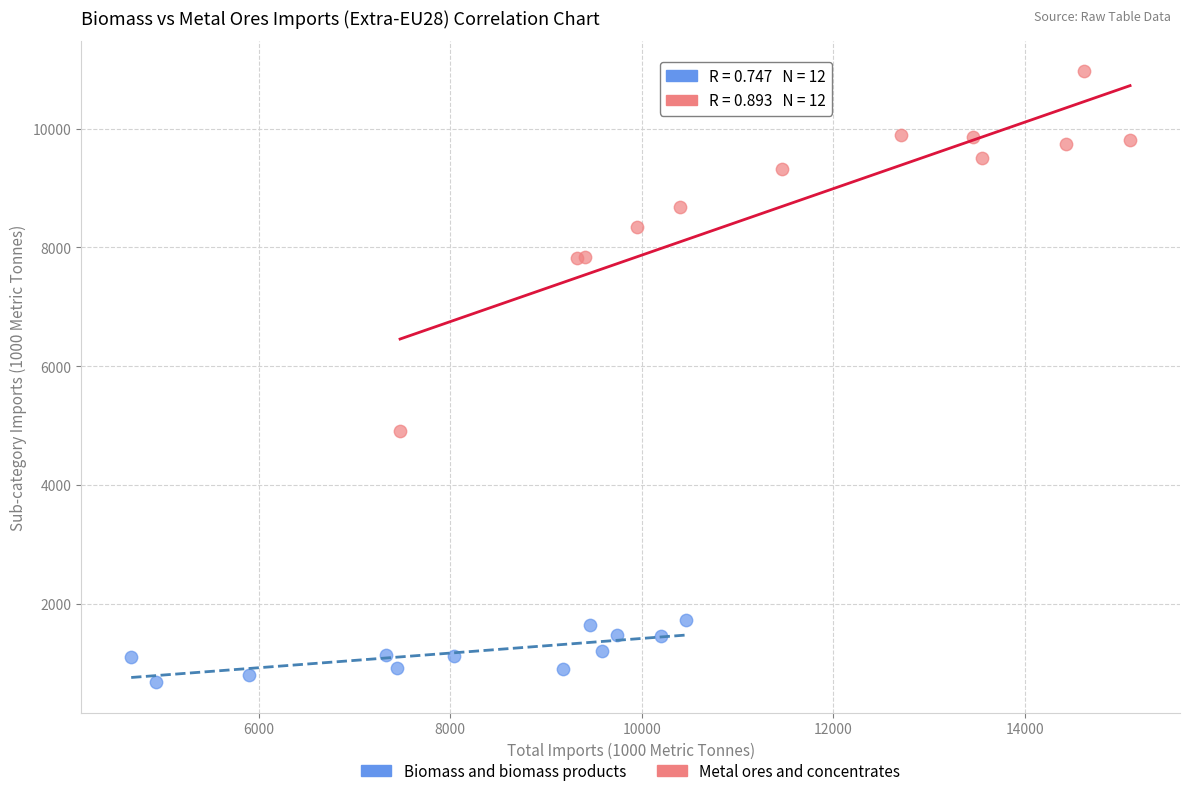

Which series has the widest spread of Y values?

Metal ores and concentrates